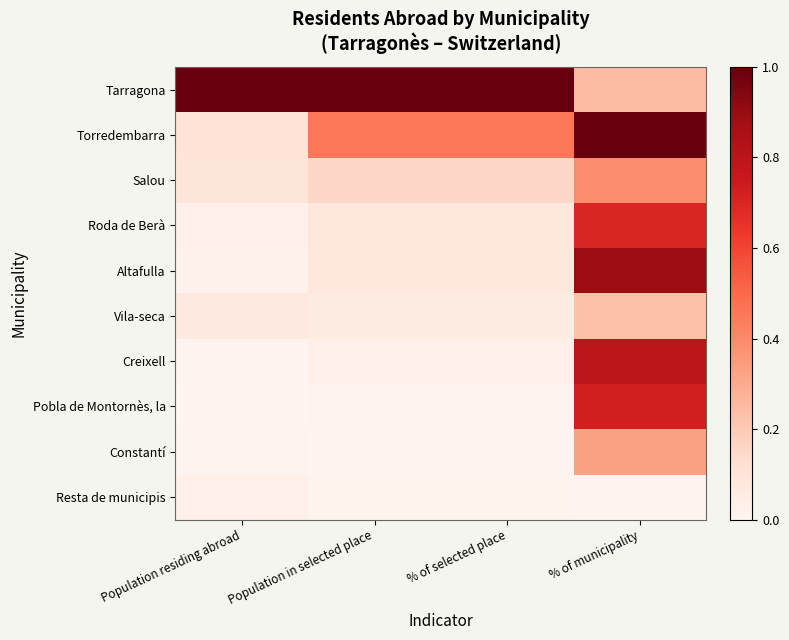

Rank the series at Population in selected place from lowest to highest value.

Constantí, Pobla de Montornès, la, Resta de municipis, Creixell, Vila-seca, Altafulla, Roda de Berà, Salou, Torredembarra, Tarragona